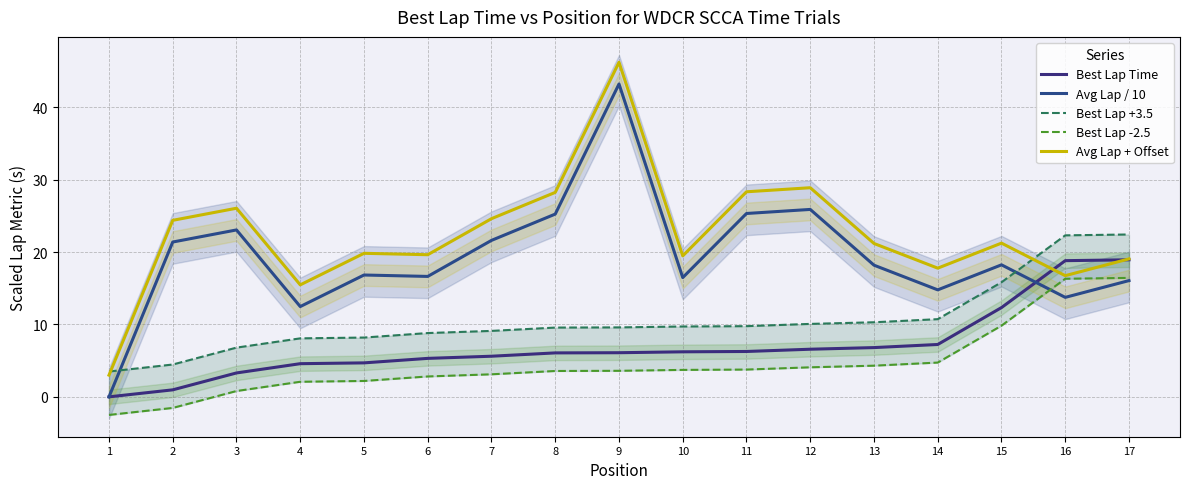

True or false: Best Lap Time and Best Lap +3.5 cross at least once.

False